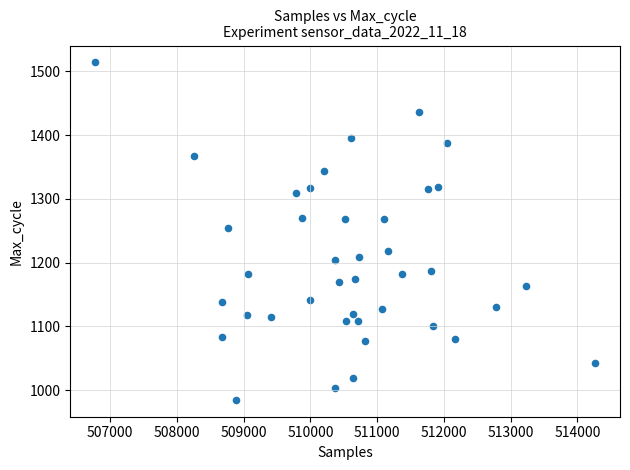

What is the range of Y values (max minus min)?

529